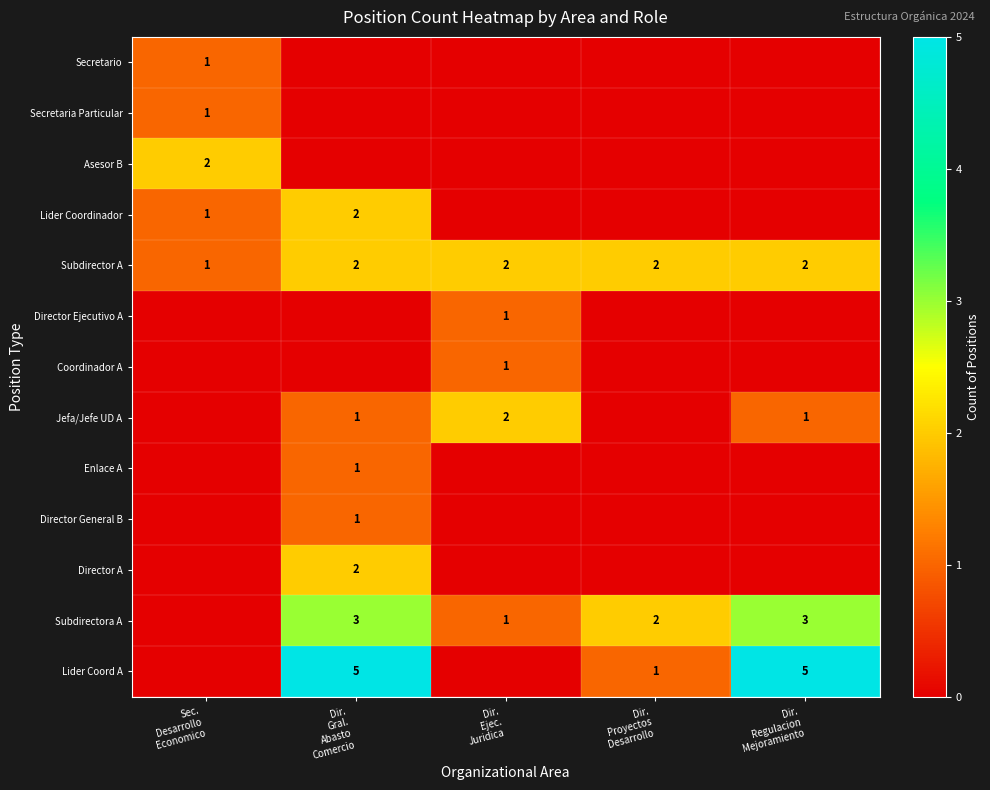

At how many categories does at least one series exceed 4?

2